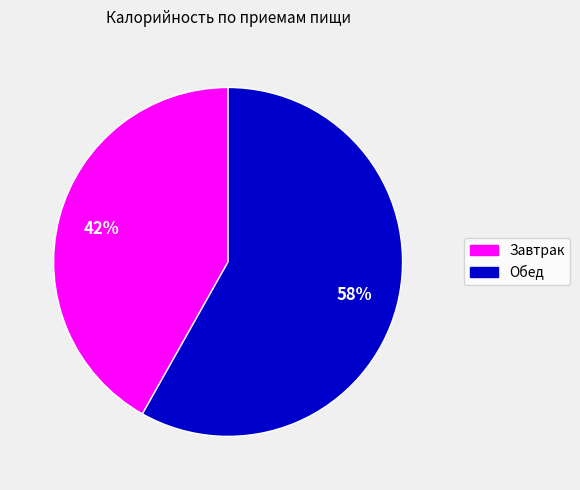

Count the number of slices in the pie.

2